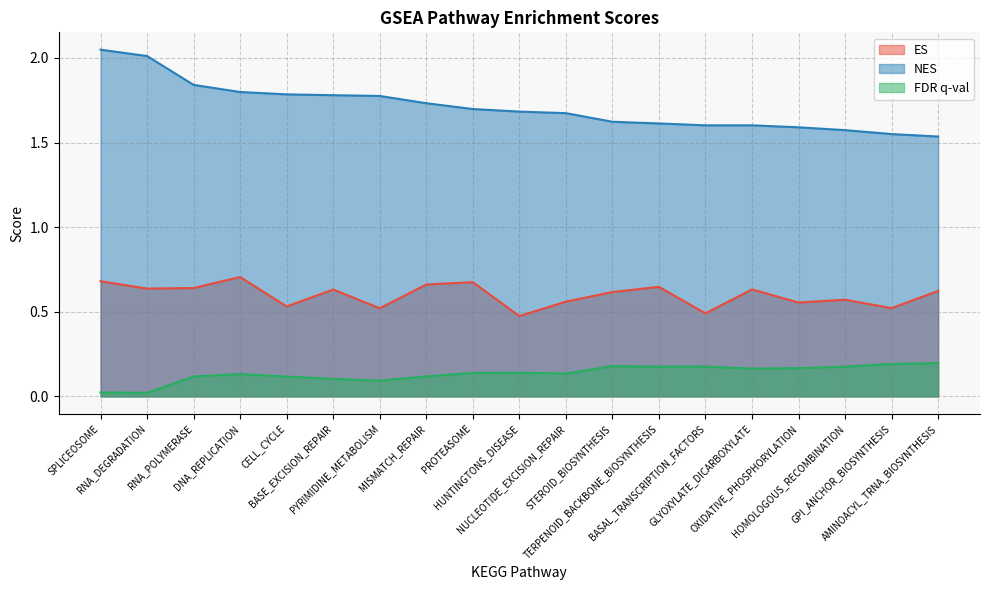

Does the chart have visible grid lines?

Yes